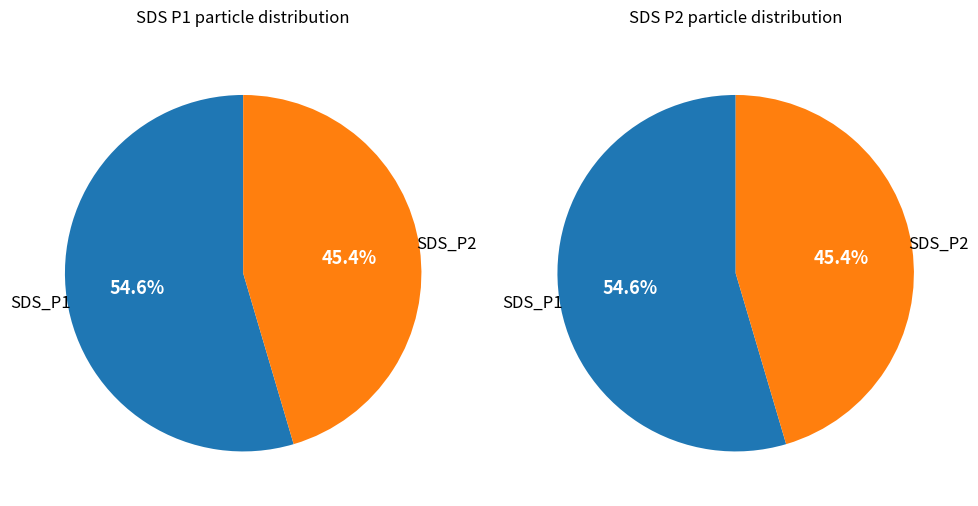

Is the sum of 32 and 20 greater than half?

No